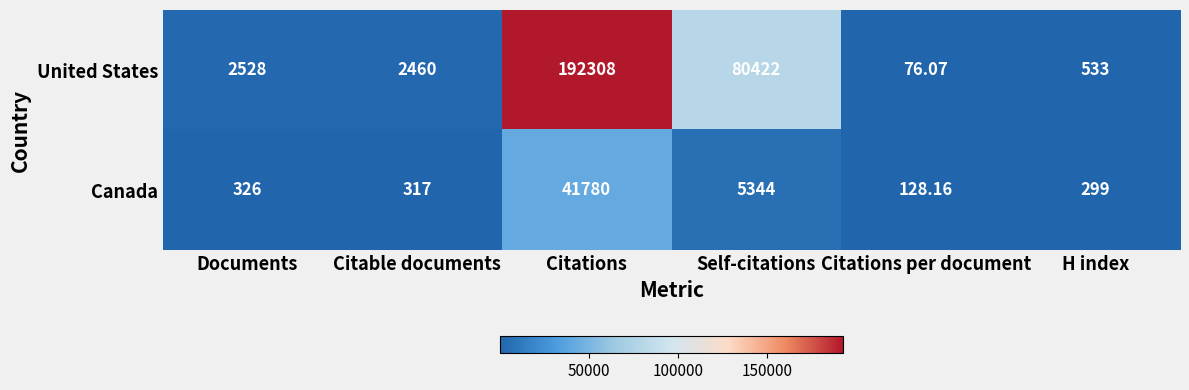

List the series in order of their peak value, highest first.

United States, Canada